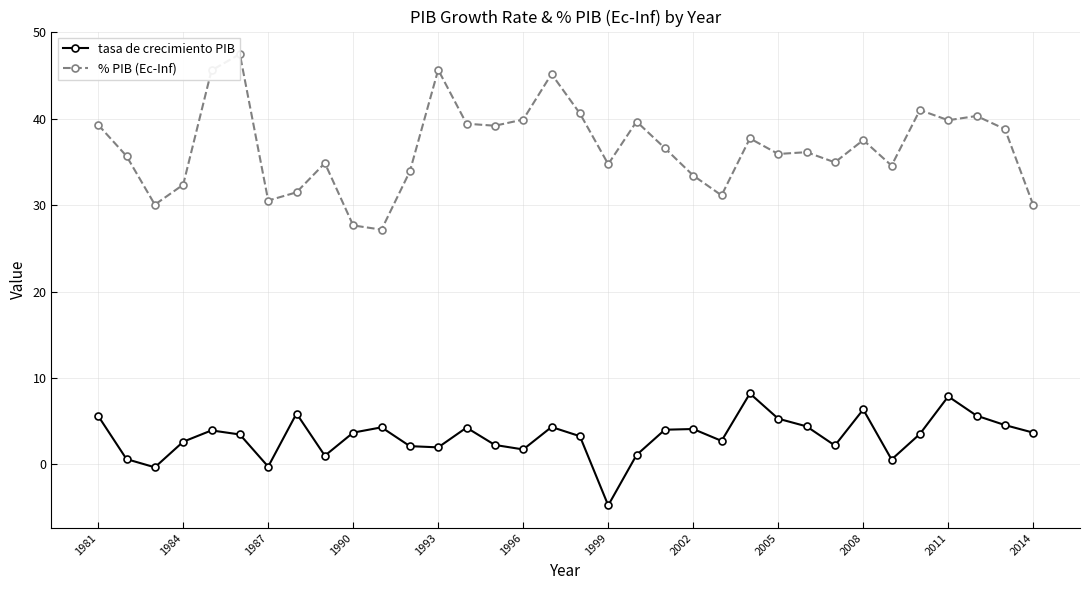

True or false: tasa de crecimiento PIB and % PIB (Ec-Inf) intersect in this chart.

False